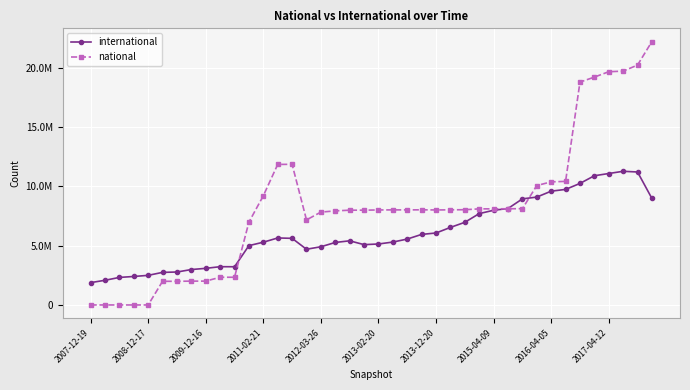

True or false: national and international cross at least once.

True